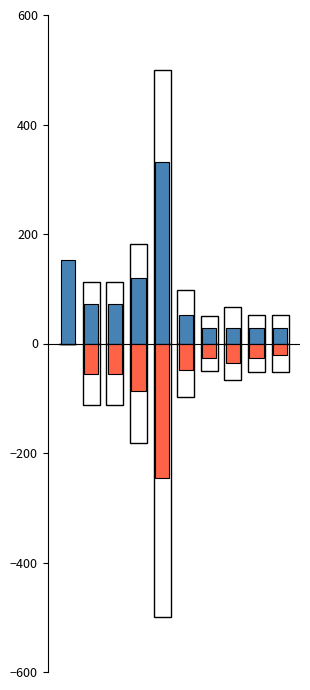

How many values in TOTAL BRUTO are above zero?

9